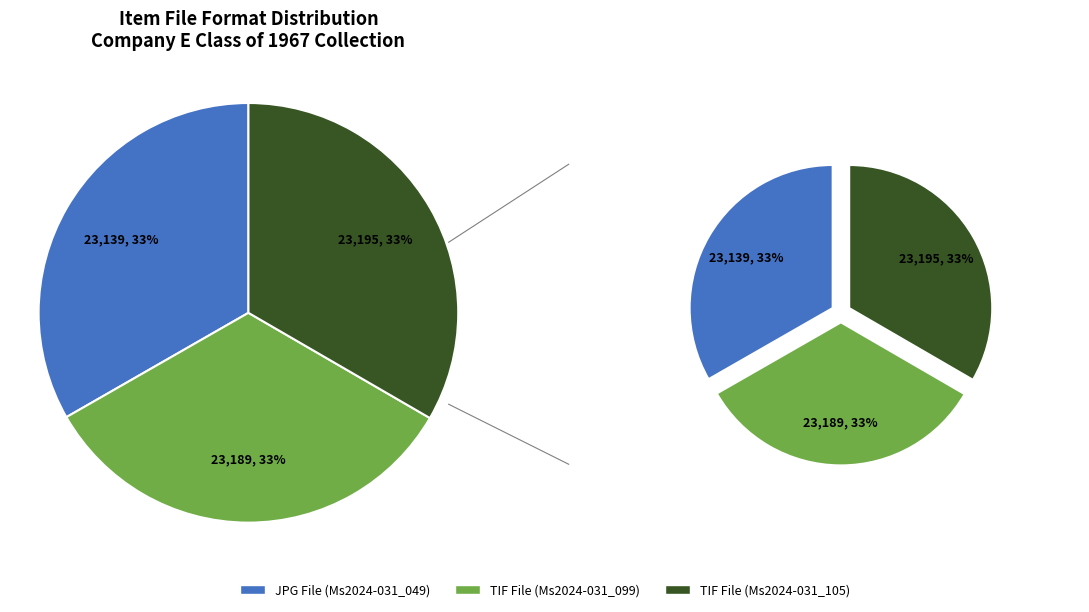

Is there any slice that represents more than half of the pie?

No